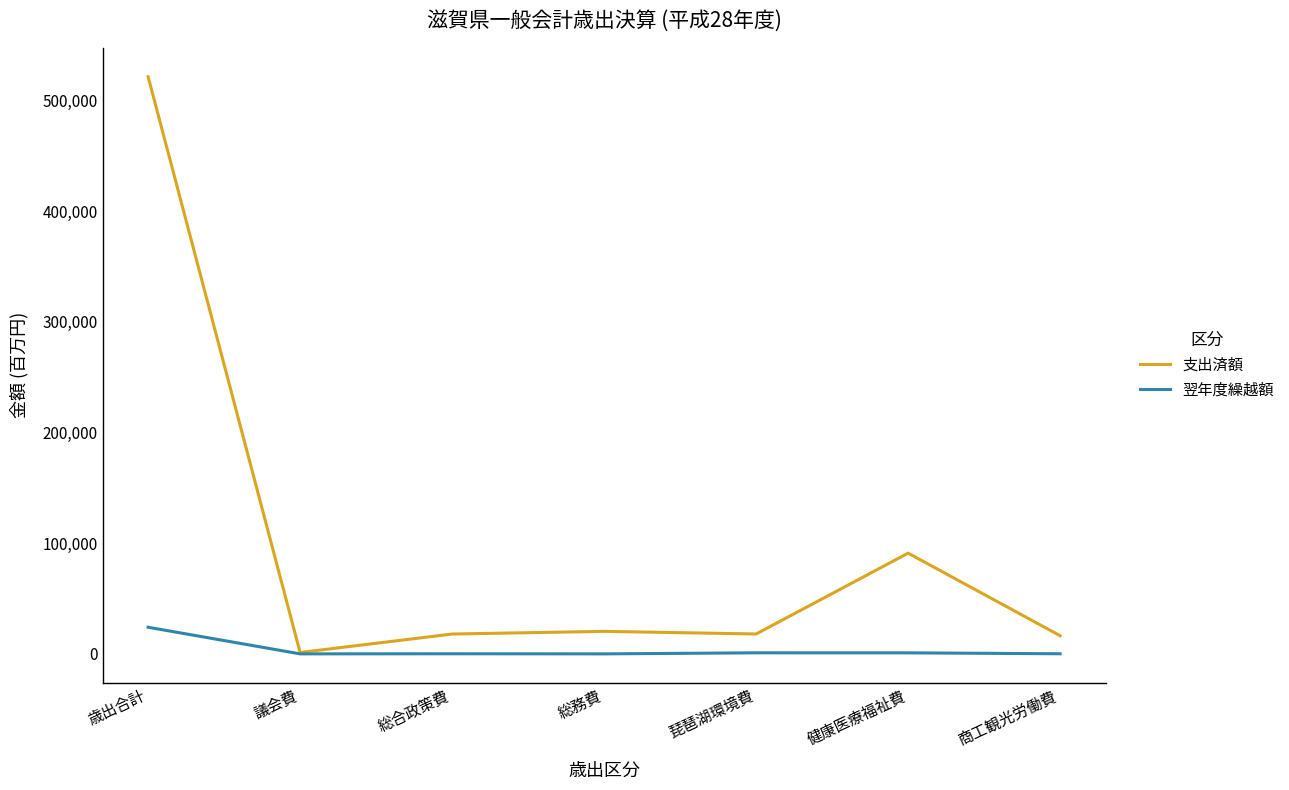

Where does the 支出済額 series first go above 17953?

歳出合計